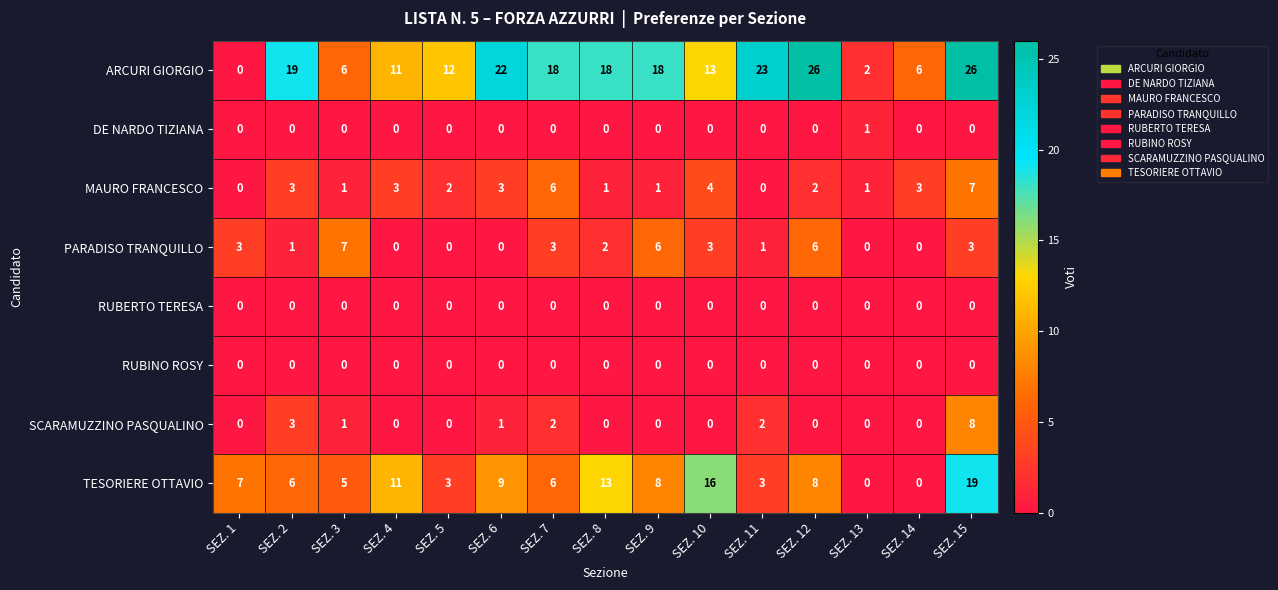

How many TESORIERE OTTAVIO values are between 3 and 11?

10